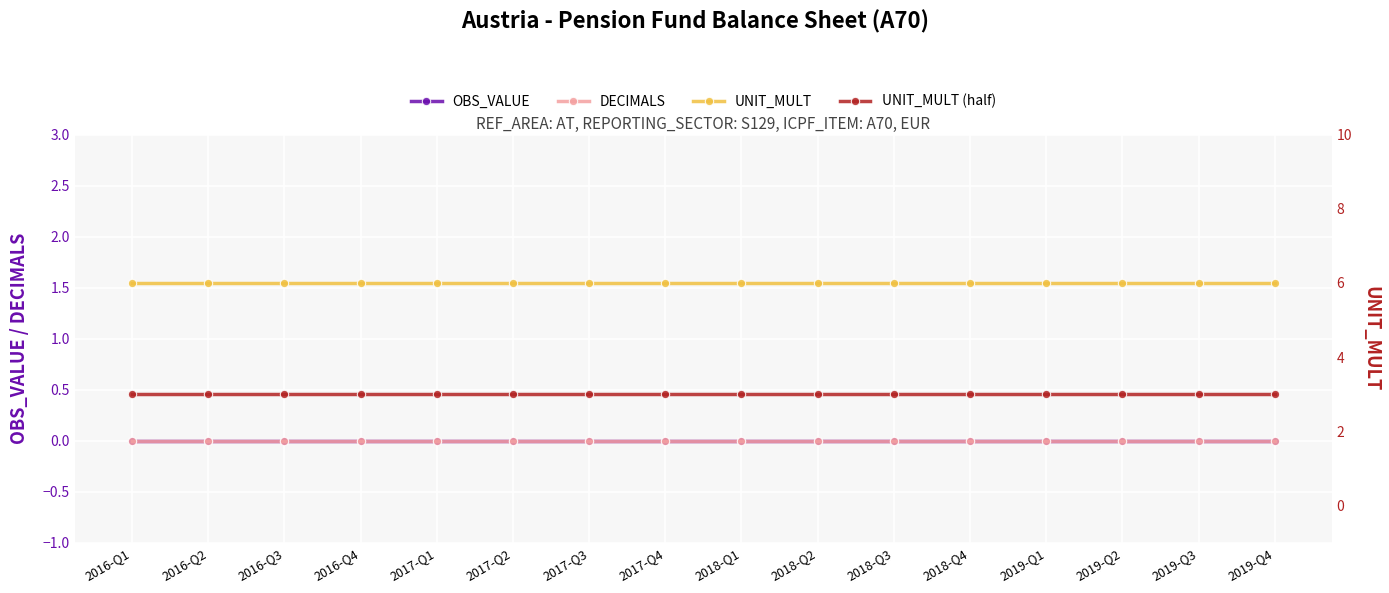

Which category has the lowest value in the OBS_VALUE series?

2016-Q1